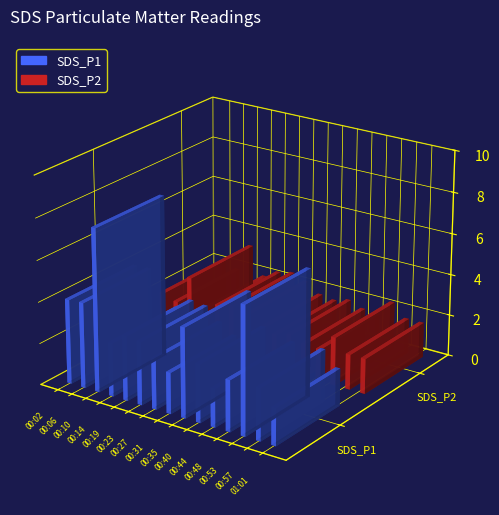

What position from the right is 00:14?

12